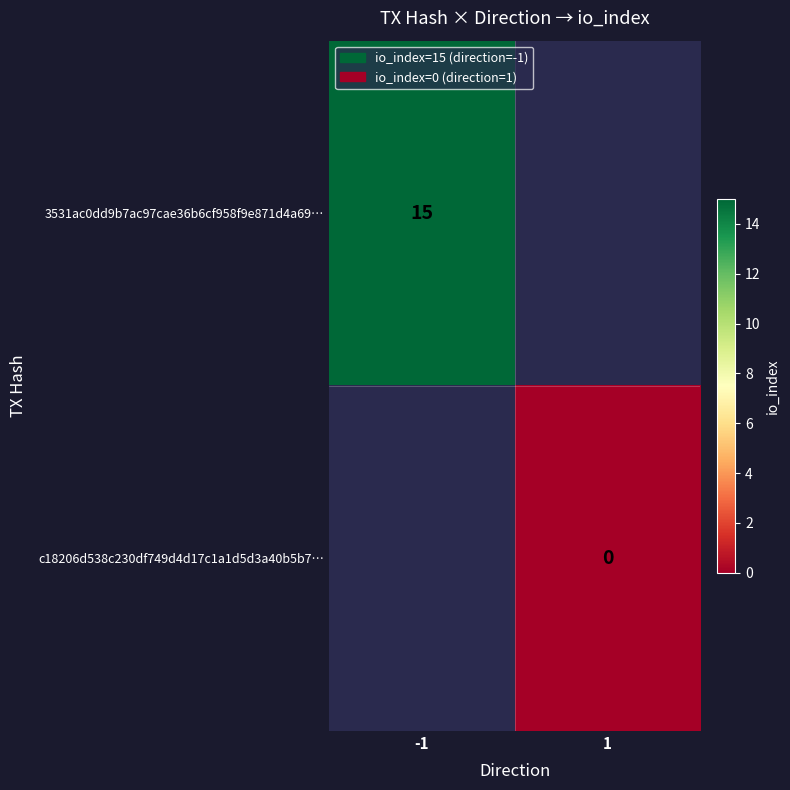

The value of 3531ac0dd9b7ac97cae36b6cf958f9e871d4a69… at -1 is 4. True or false?

False